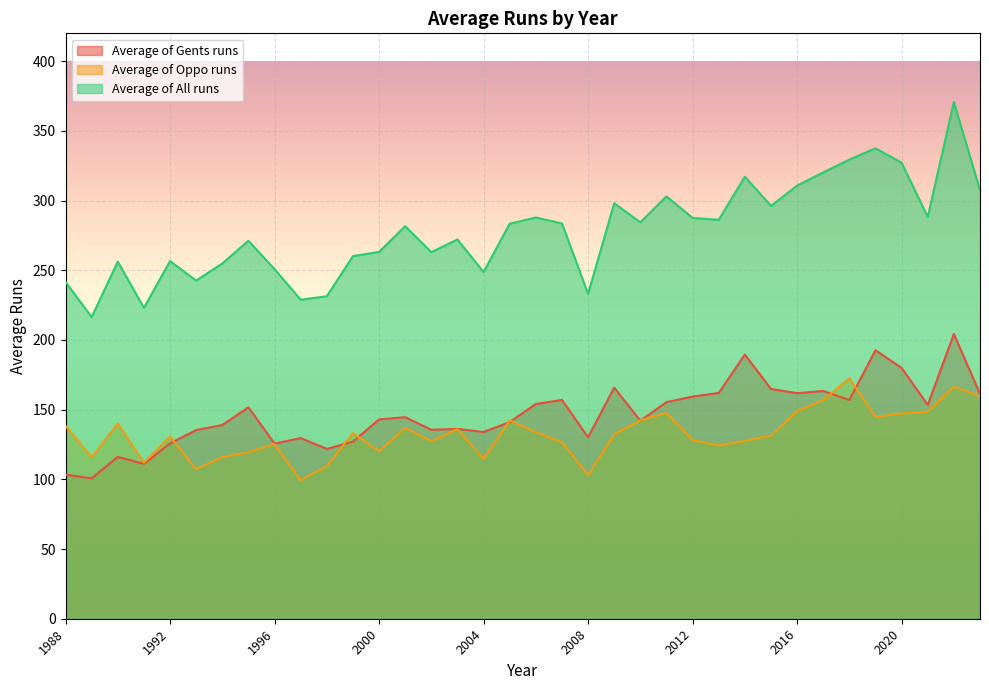

What is the difference between the maximum and second lowest values in the Average of Gents runs series?

100.9